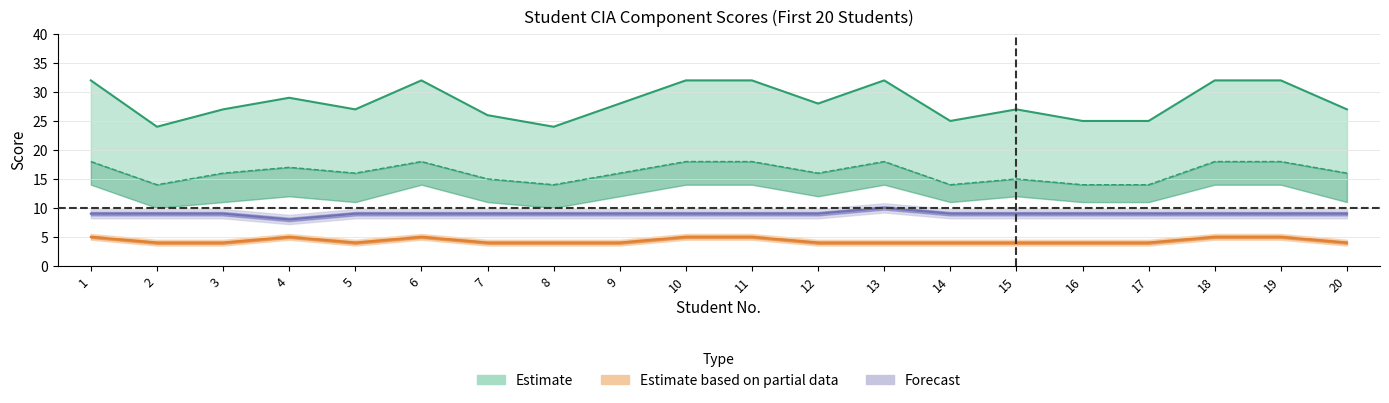

Count the Assignments values in the range 4 to 5.

20